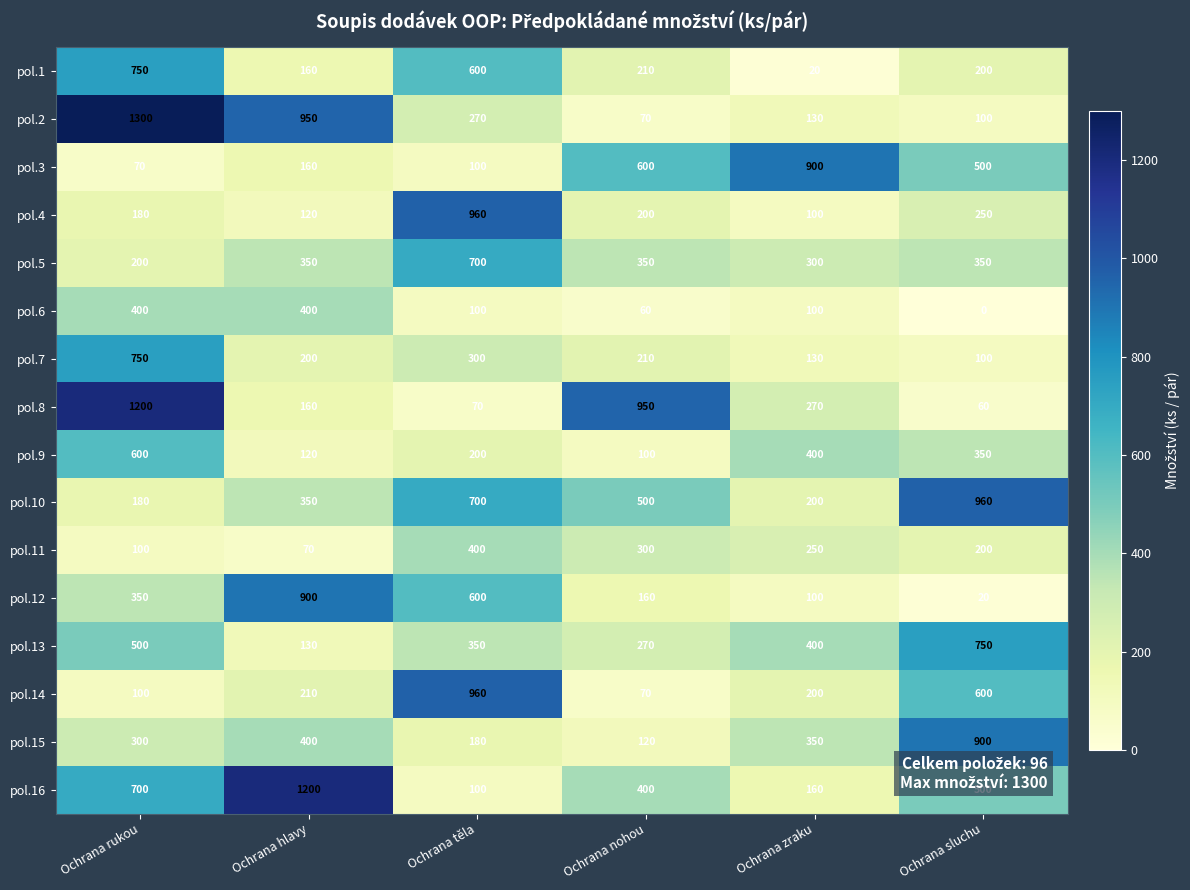

True or false: pol.13 has a value of 270 at Ochrana nohou.

True